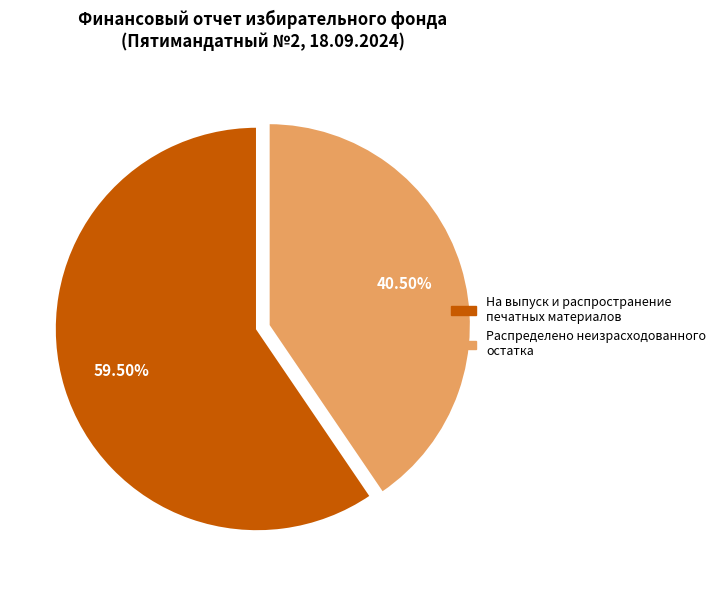

Is there any slice that represents more than half of the pie?

Yes